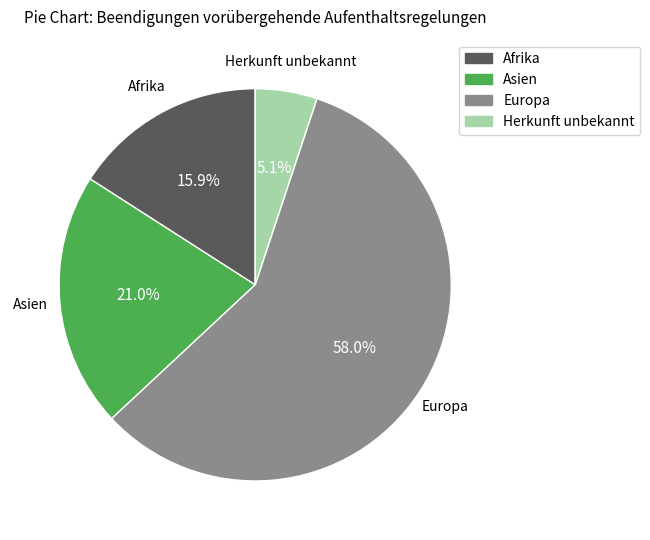

Which slice represents more than half of the pie?

Europa